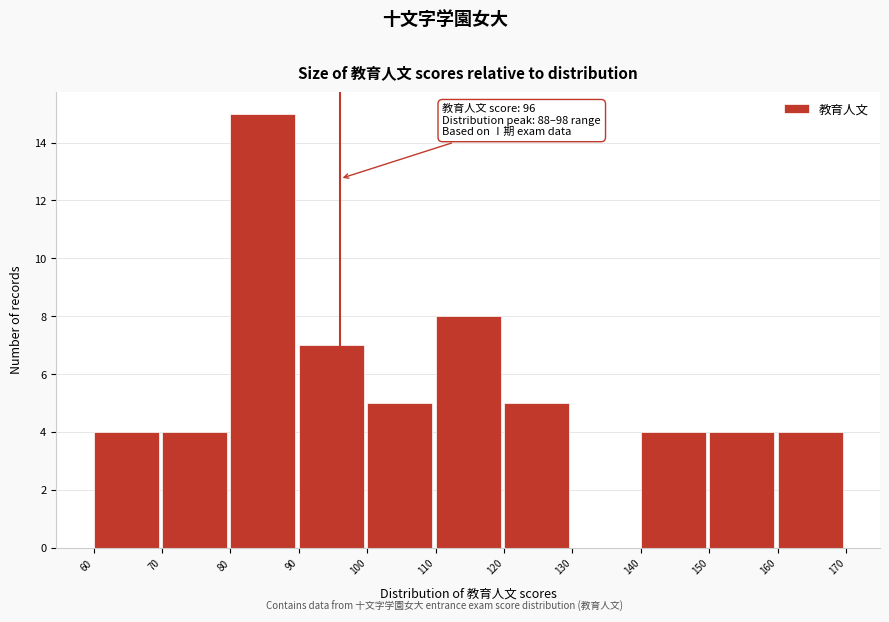

Which range on the x-axis has the tallest bar?

80 to 90